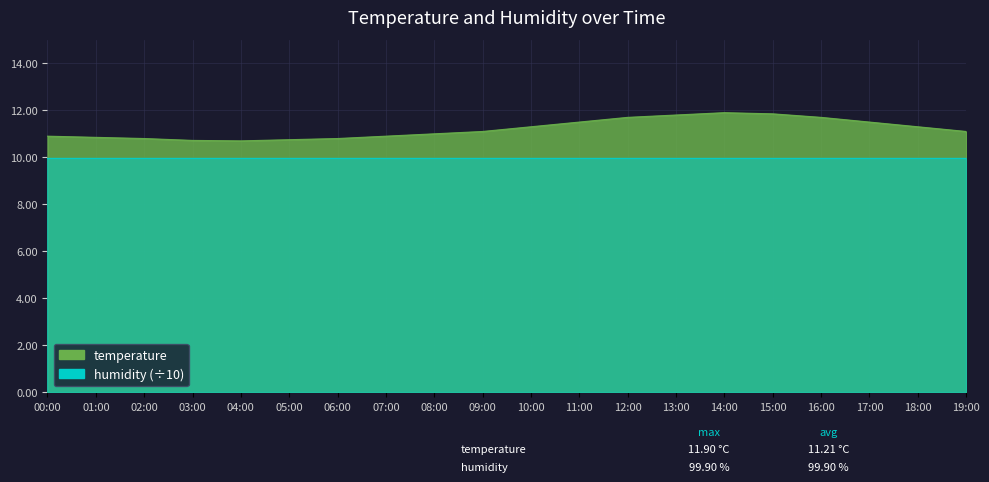

What is the smallest value displayed?

10.7